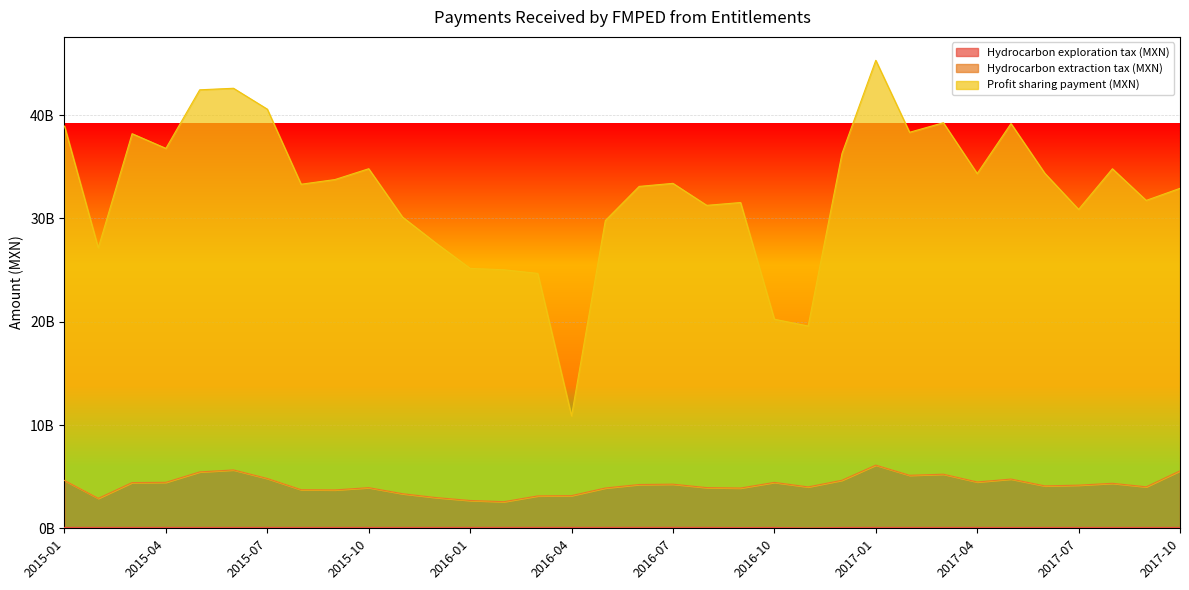

Rank the series at 2016-03 from highest to lowest value.

Profit sharing payment (MXN), Hydrocarbon extraction tax (MXN), Hydrocarbon exploration tax (MXN)